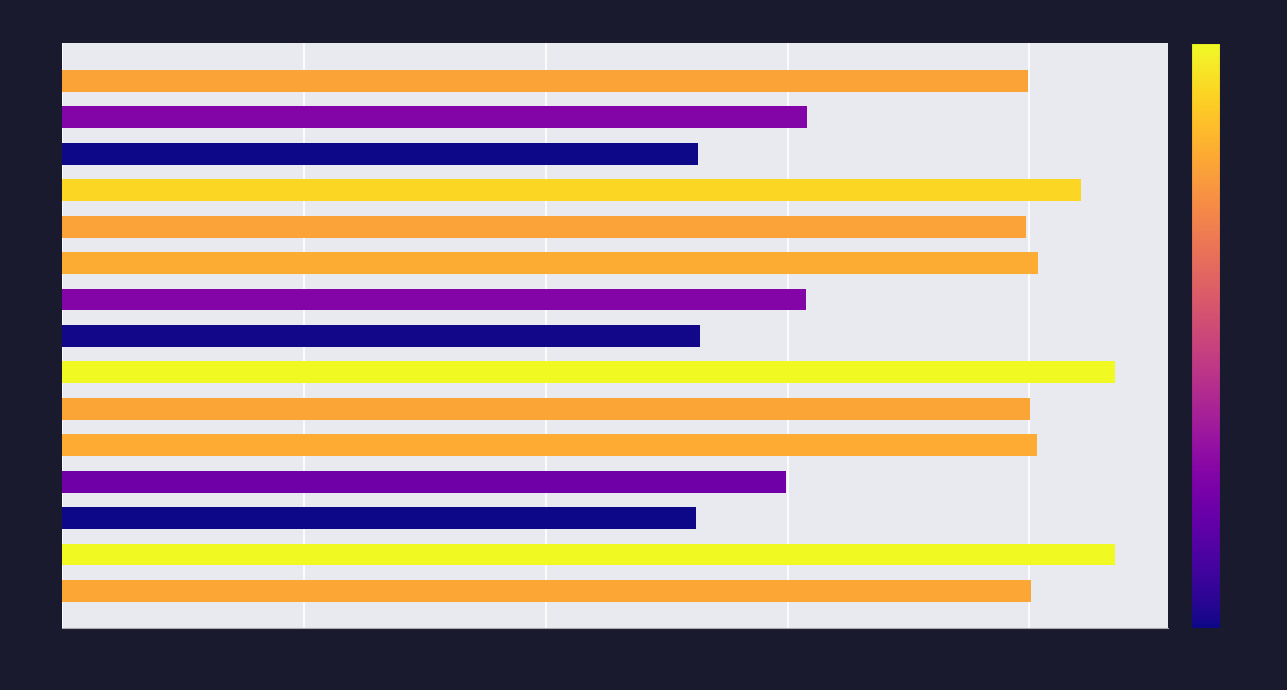

At which label is the value closest to 3488?

2